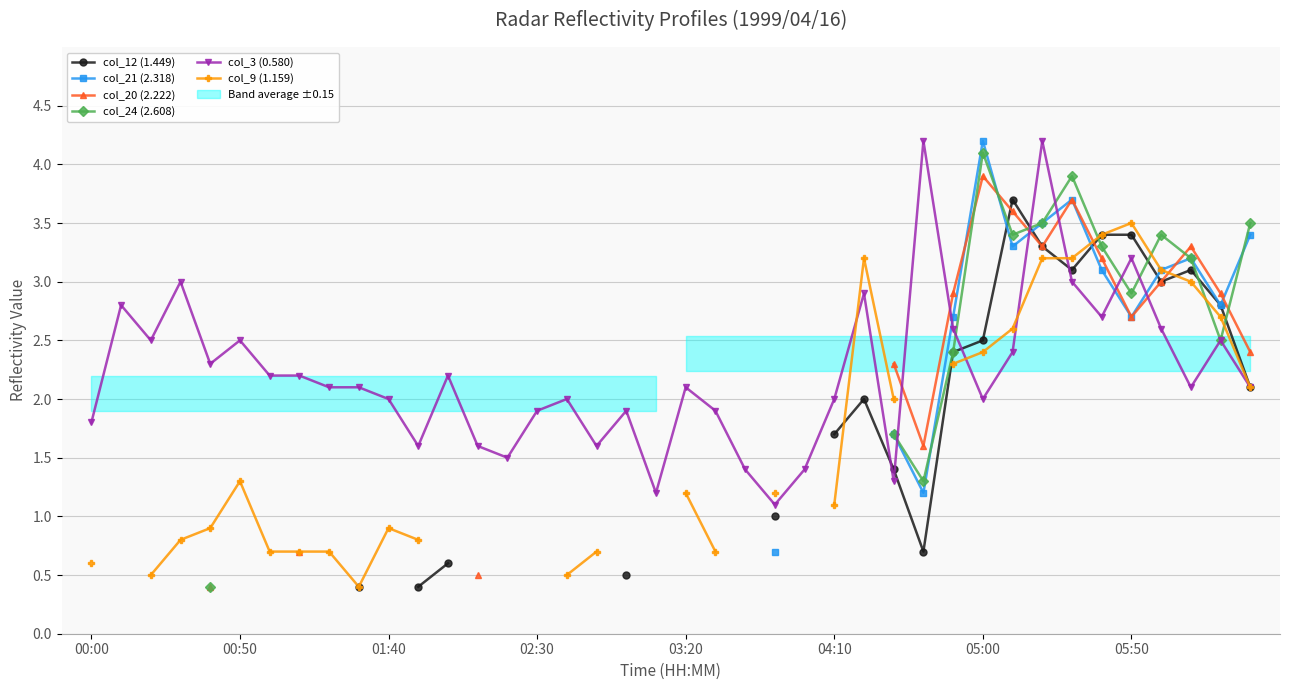

Which series changed the most between 00:50 and 30?

col_3 (0.580)